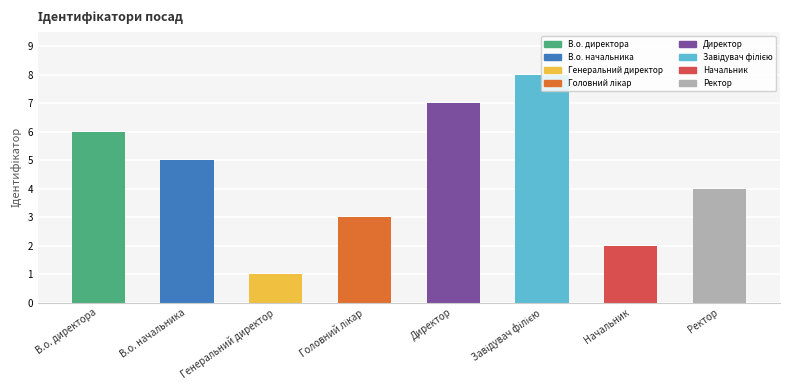

What is the label of the 7th bar from the left?

Начальник